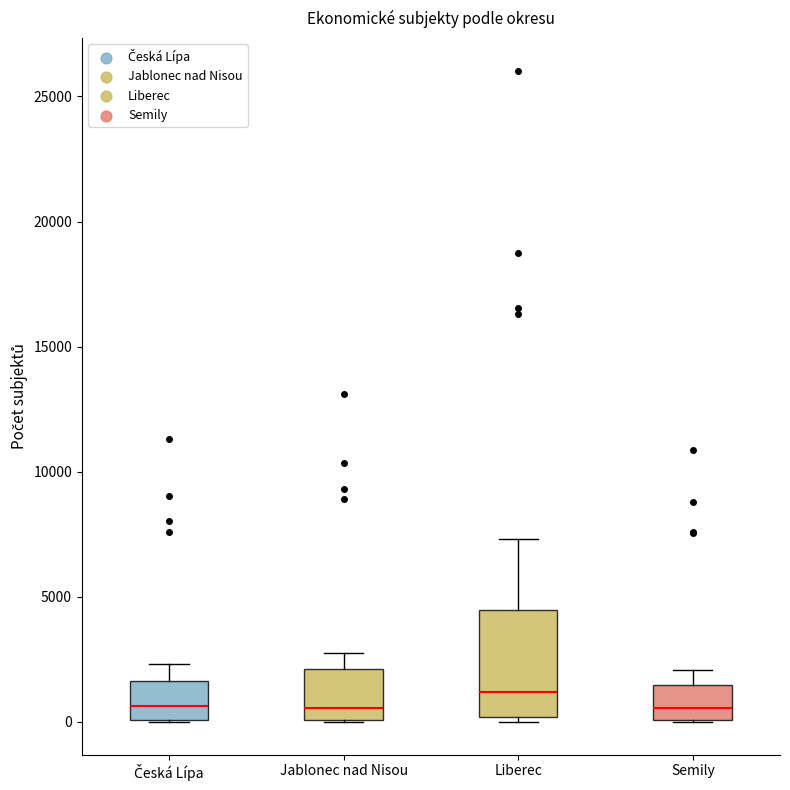

Reading left to right, transcribe this box plot: for each box, give where its median line is, the range the box spans, and where its two whiskers end, as read against the y-axis. The values are not printed on the chart, so give them approximately, as read against the axis.

Česká Lípa: median 500, box 0 to 1500, whiskers 0 to 2500
Jablonec nad Nisou: median 500, box 0 to 2000, whiskers 0 to 3000
Liberec: median 1000, box 0 to 4500, whiskers 0 (just below the box's lower edge) to 7500
Semily: median 500, box 0 to 1500, whiskers 0 to 2000